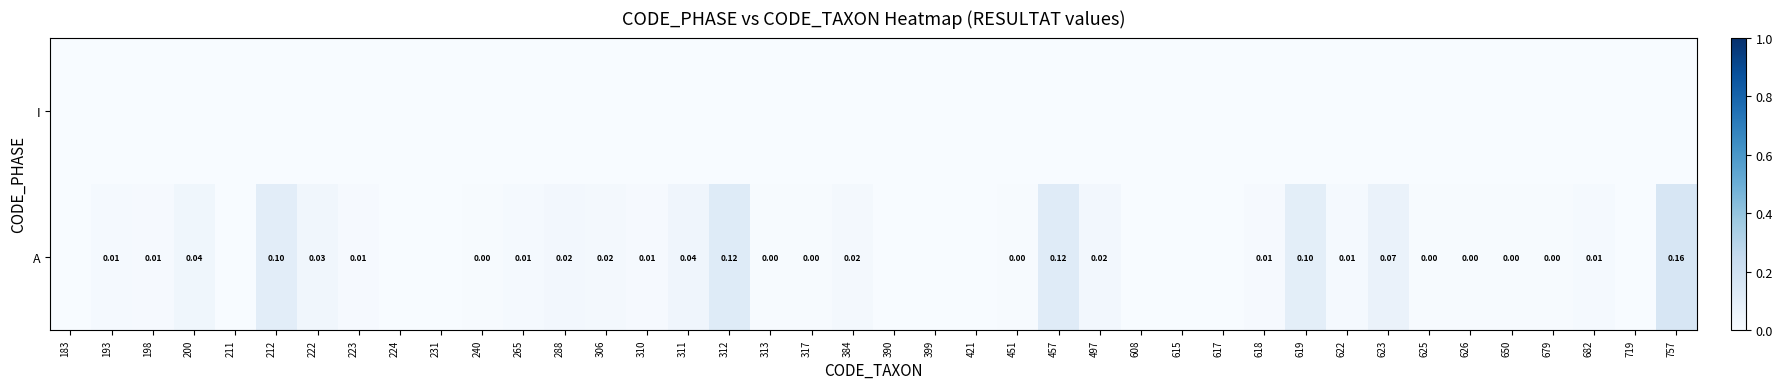

List the series in order of their overall mean, highest first.

A, I